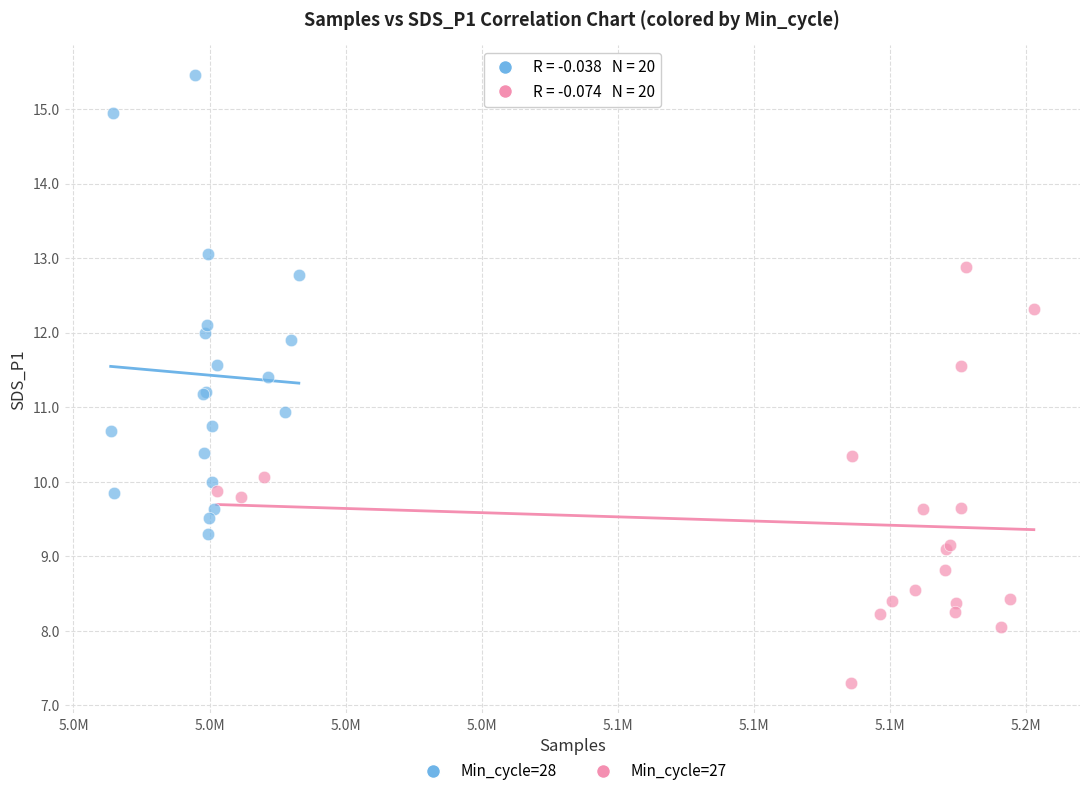

Which series contains the highest Y value?

Min_cycle=28